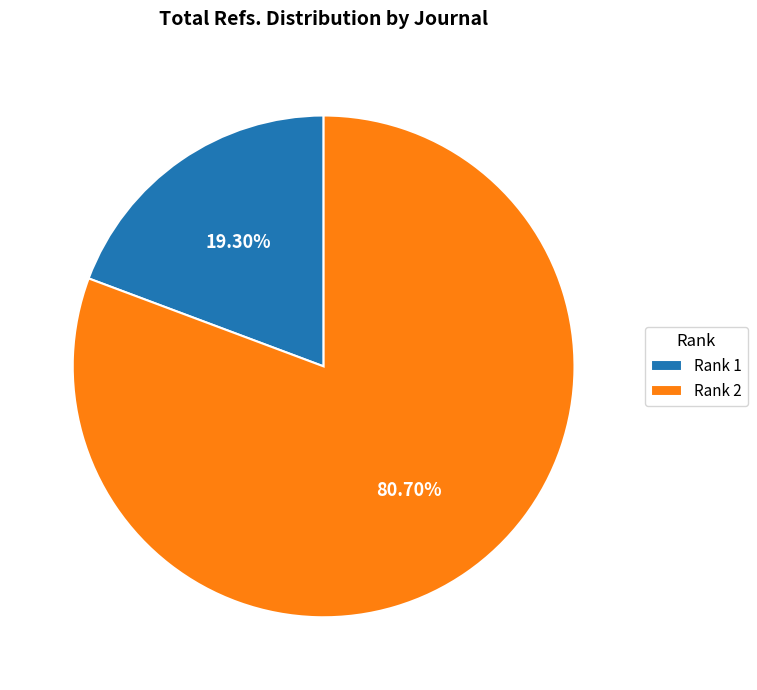

Which category accounts for the majority?

Rank 2